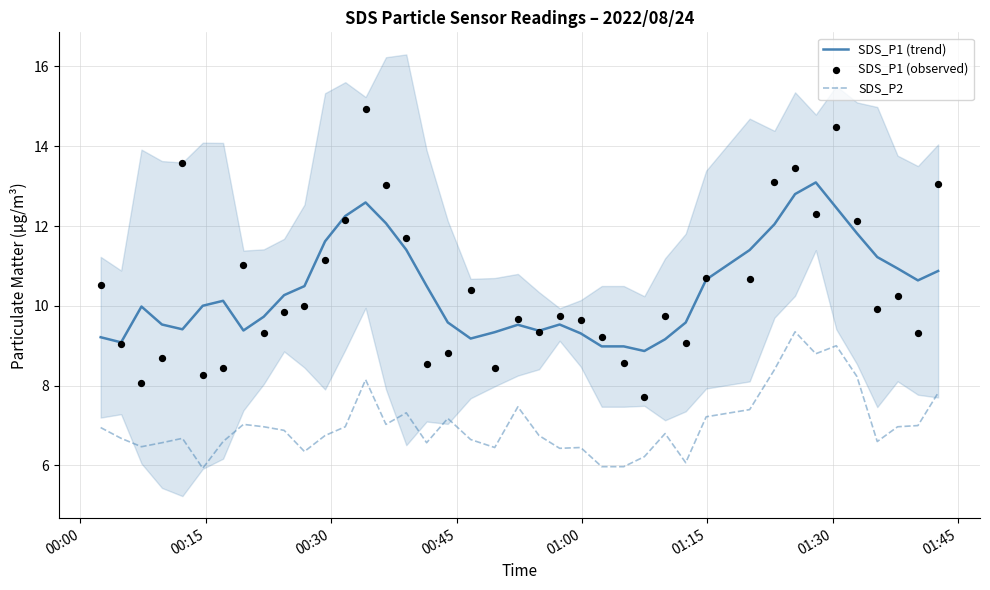

True or false: SDS_P1 (trend) and SDS_P2 cross at least once.

False